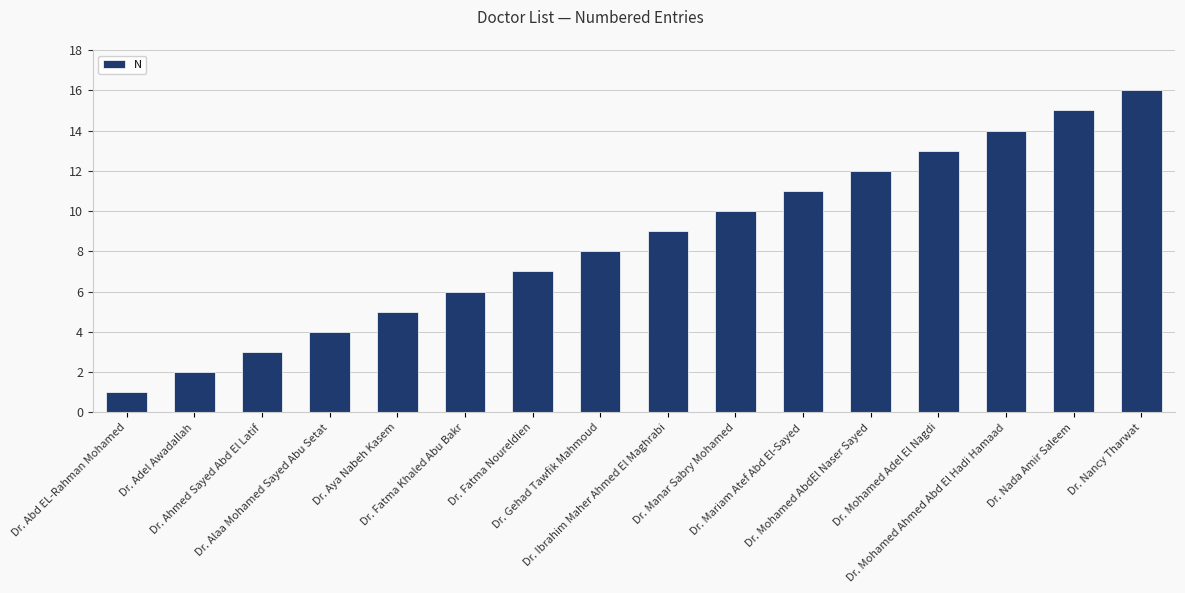

Reading right to left, transcribe all the data shown in this chart.

Dr. Nancy Tharwat=16	Dr. Nada Amir Saleem=15	Dr. Mohamed Ahmed Abd El Hadi Hamaad=14	Dr. Mohamed Adel El Nagdi=13	Dr. Mohamed AbdEl Naser Sayed=12	Dr. Mariam Atef Abd El-Sayed=11	Dr. Manar Sabry Mohamed=10	Dr. Ibrahim Maher Ahmed El Maghrabi=9	Dr. Gehad Tawfik Mahmoud=8	Dr. Fatma Noureldien=7	Dr. Fatma Khaled Abu Bakr=6	Dr. Aya Nabeh Kasem=5	Dr. Alaa Mohamed Sayed Abu Setat=4	Dr. Ahmed Sayed Abd El Latif=3	Dr. Adel Awadallah=2	Dr. Abd EL-Rahman Mohamed=1